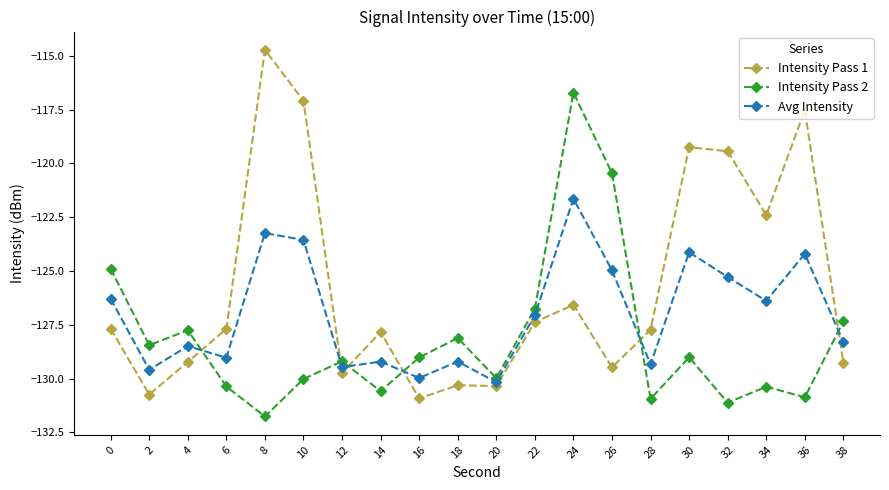

What is the value of the Intensity Pass 1 point at the 17th from the left?

-119.4